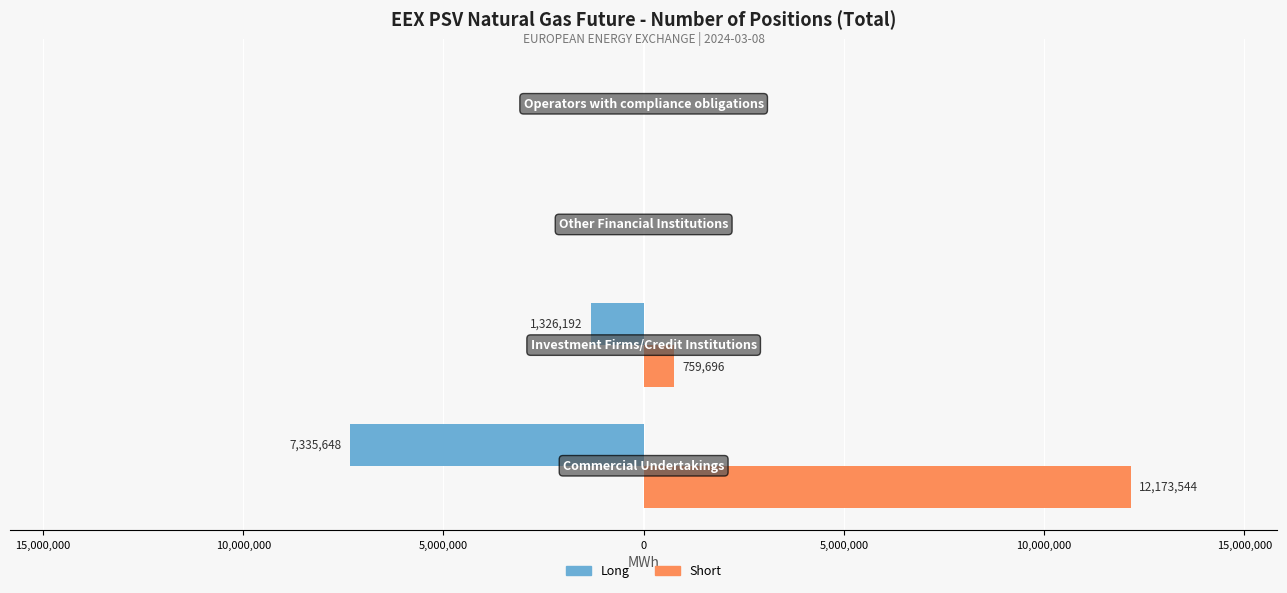

What are all the series names shown in the legend?

Long, Short